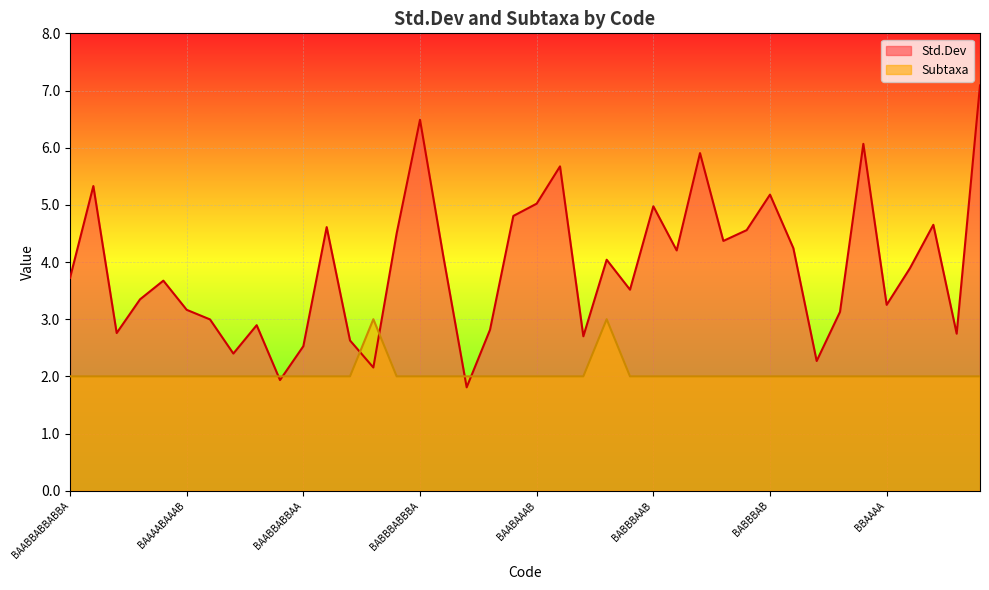

What is the sum of all Subtaxa values?

82.0